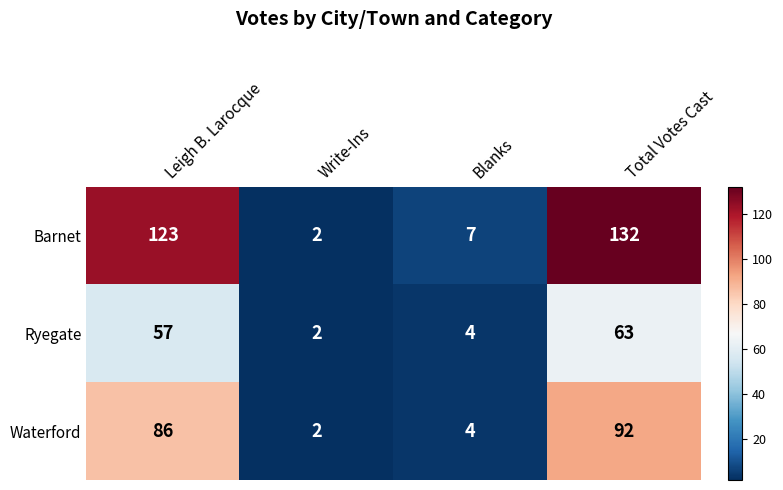

Which label corresponds to the largest value in the chart?

Total Votes Cast